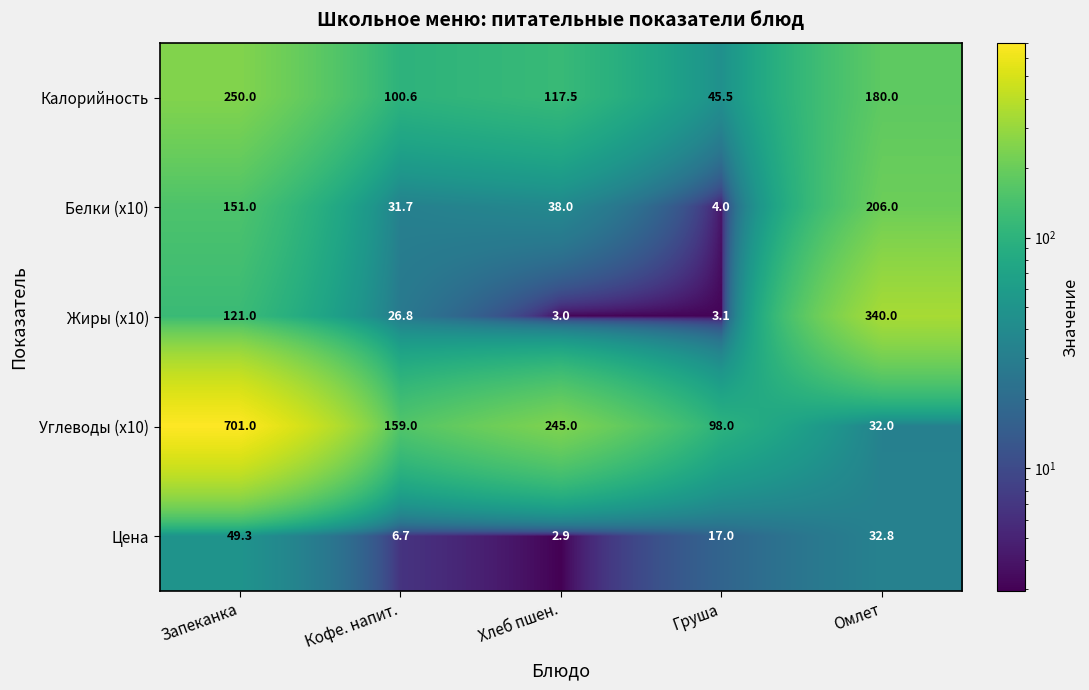

Reading left to right, transcribe all the data shown in this chart.

Калорийность: Запеканка=250.0	Кофе. напит.=100.6	Хлеб пшен.=117.5	Груша=45.5	Омлет=180.0
Белки (x10): Запеканка=151.0	Кофе. напит.=31.7	Хлеб пшен.=38.0	Груша=4.0	Омлет=206.0
Жиры (x10): Запеканка=121.0	Кофе. напит.=26.8	Хлеб пшен.=3.0	Груша=3.1	Омлет=340.0
Углеводы (x10): Запеканка=701.0	Кофе. напит.=159.0	Хлеб пшен.=245.0	Груша=98.0	Омлет=32.0
Цена: Запеканка=49.3	Кофе. напит.=6.7	Хлеб пшен.=2.9	Груша=17.0	Омлет=32.8